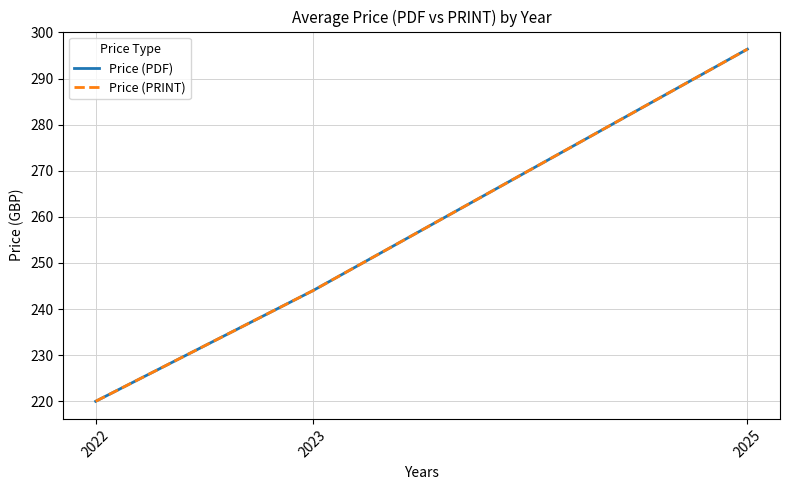

What is the approximate value of Price (PRINT) at 2023?

244.0